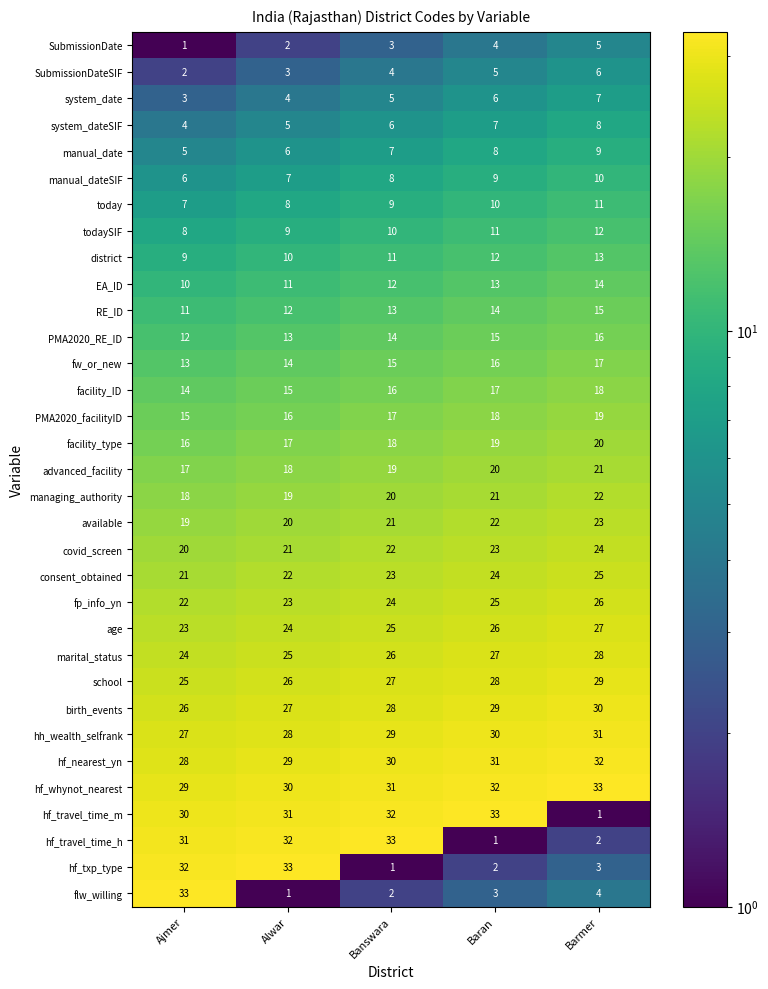

The hf_txp_type series shows 13 at Alwar. True or false?

False